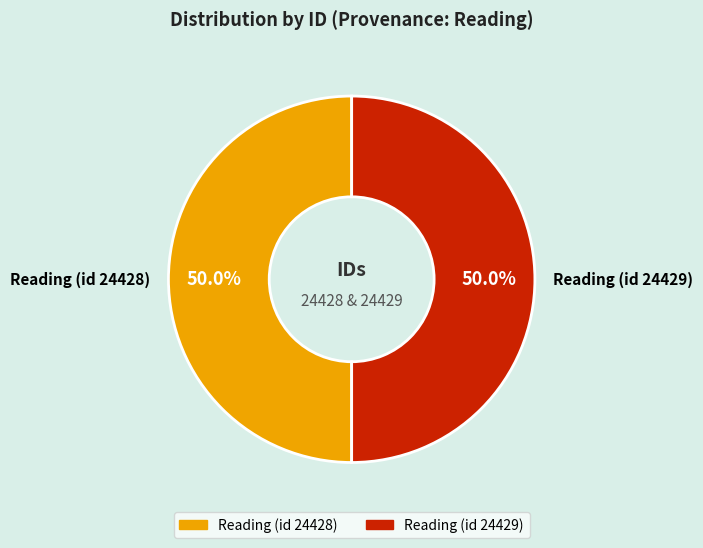

Combined, what portion of the pie is Reading (id 24429) and Reading (id 24428)?

100.0%